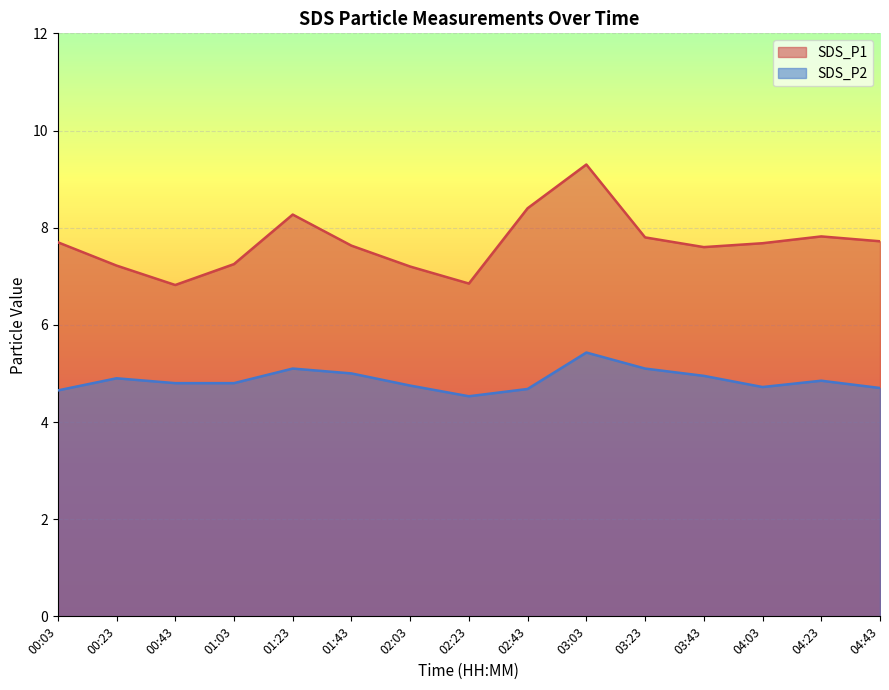

True or false: SDS_P1 and SDS_P2 cross at least once.

False